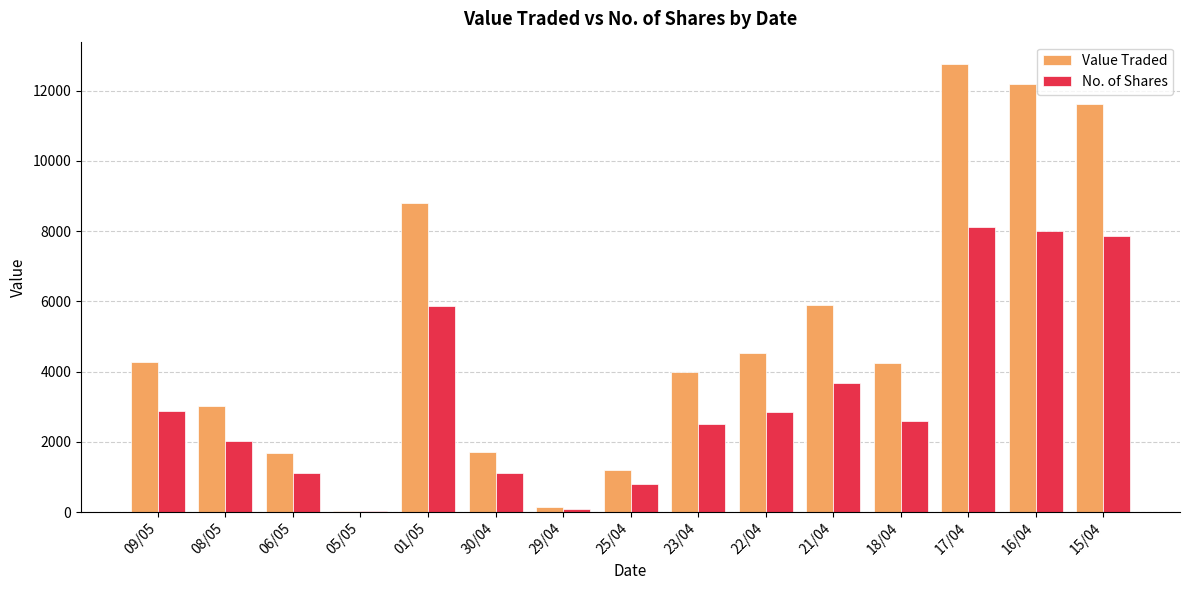

Where is Value Traded nearest to the value 6388?

21/04